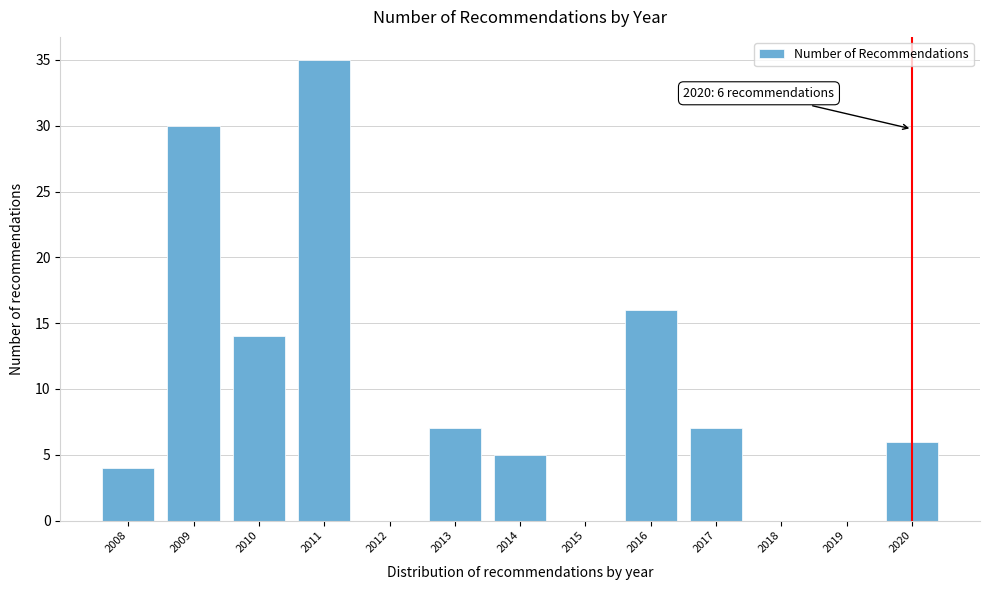

Reading left to right, transcribe all the data shown in this chart.

2008=4	2009=30	2010=14	2011=35	2012=0	2013=7	2014=5	2015=0	2016=16	2017=7	2018=0	2019=0	2020=6